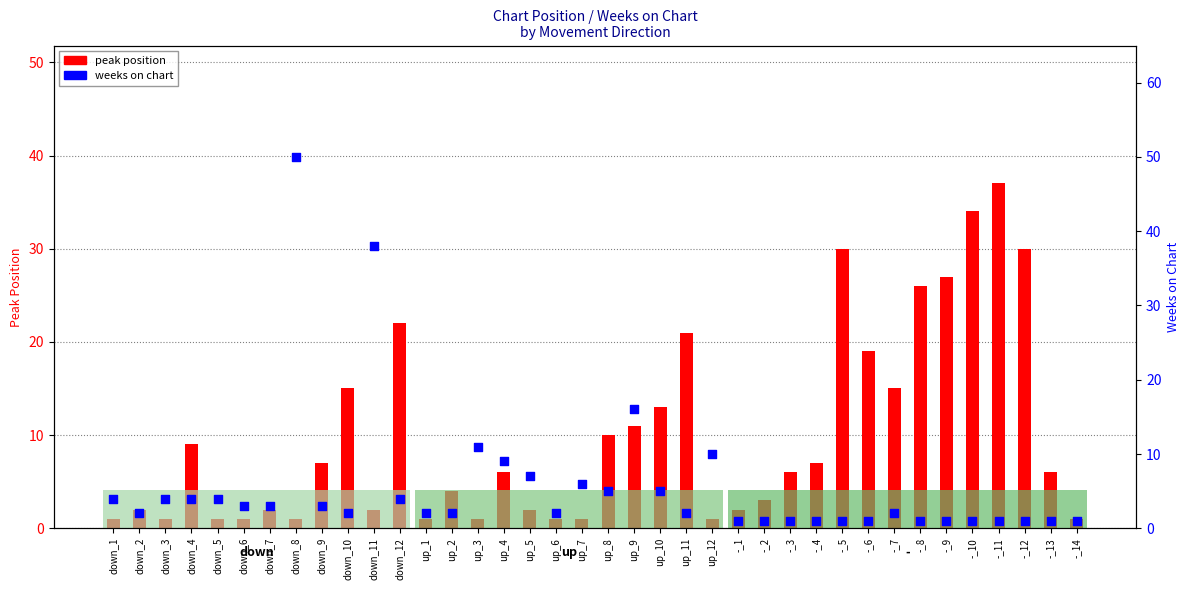

Which series has the widest spread of Y values?

weeks on chart